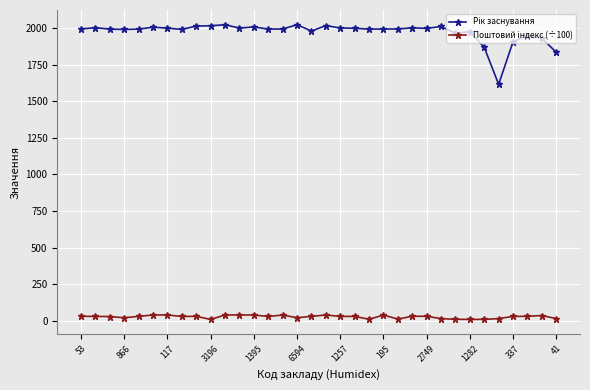

What is the greatest value displayed?

2022.0